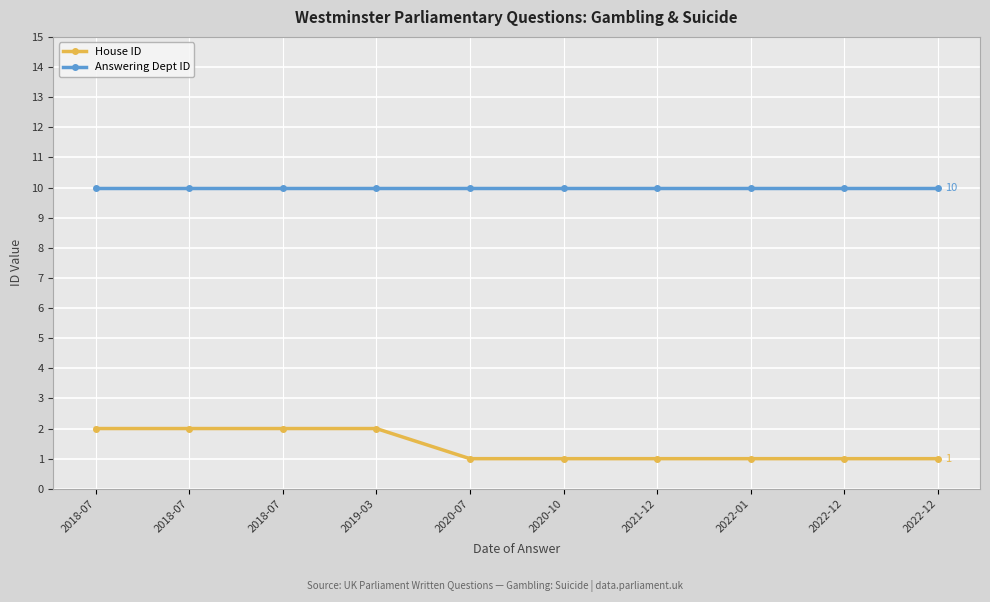

True or false: Answering Dept ID has a value of 4 at 2019-03.

False